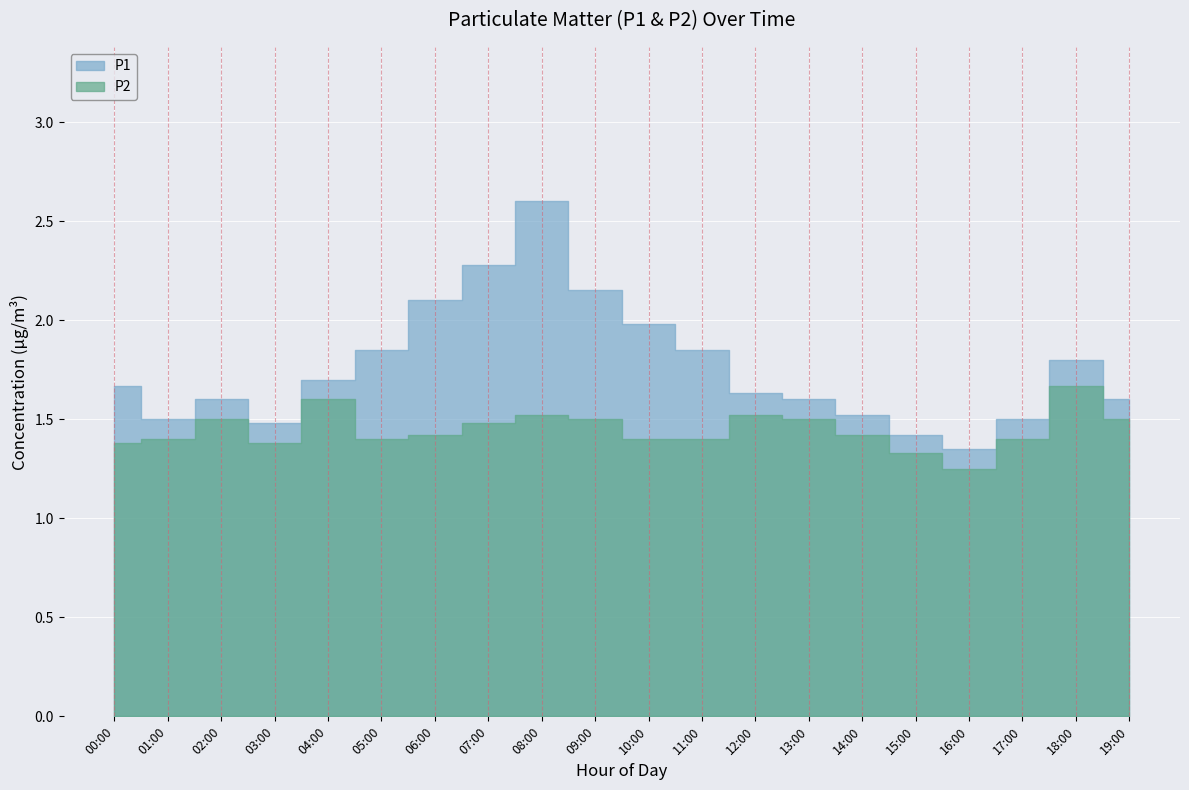

Which series has the largest total across all categories?

P1